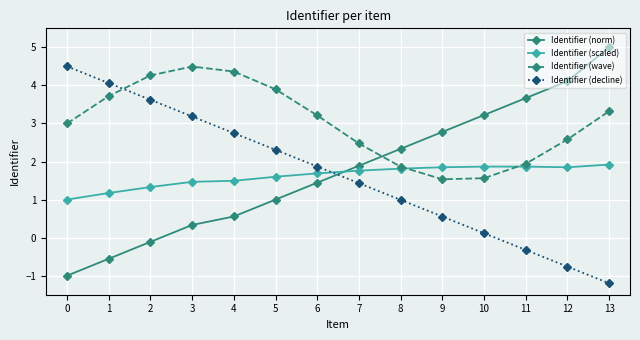

What is the smallest value displayed?

-1.2